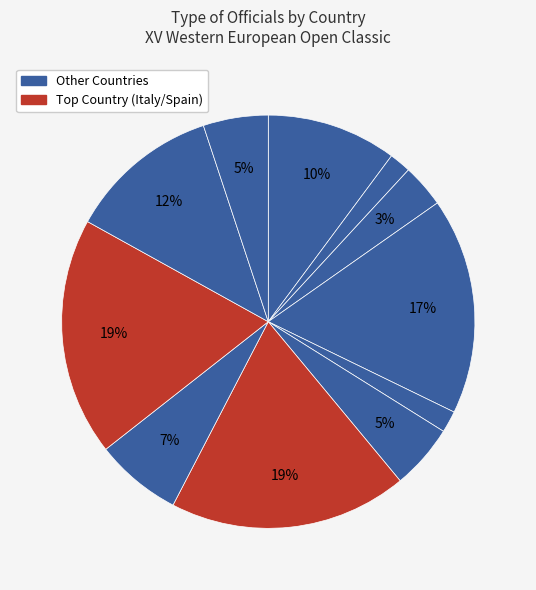

How many segments does this pie chart have?

11